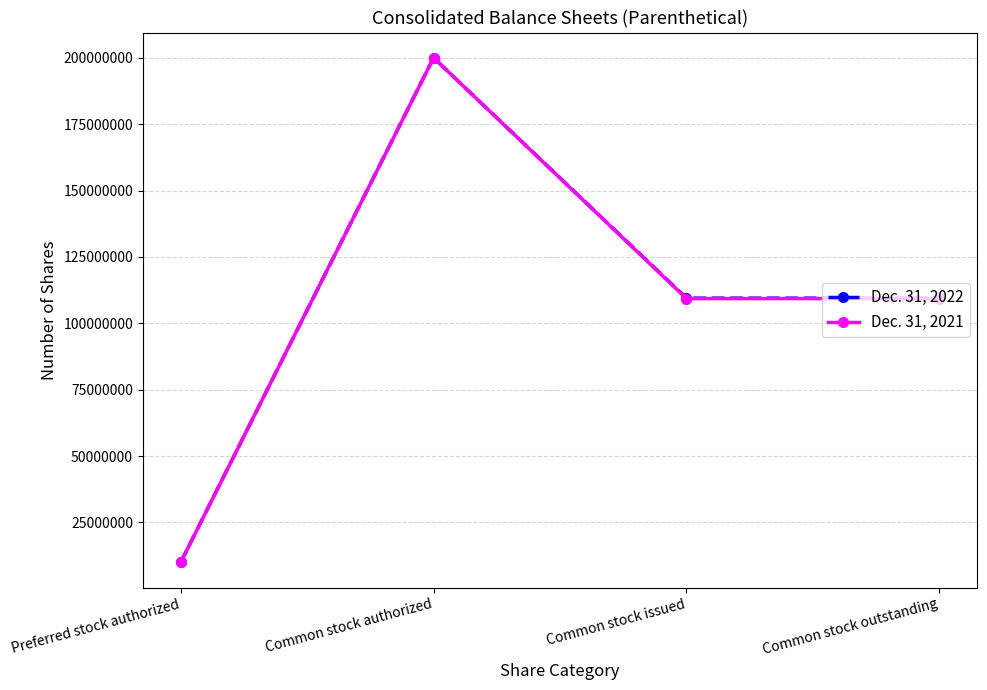

Count the number of categories in the chart.

4